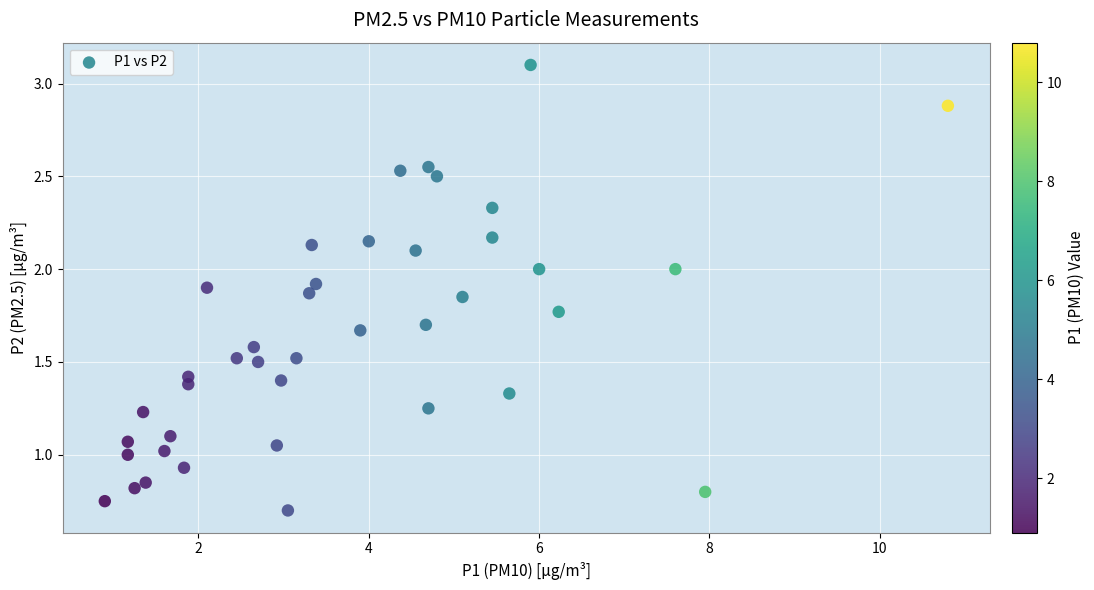

What is the range of X values (max minus min)?

9.9